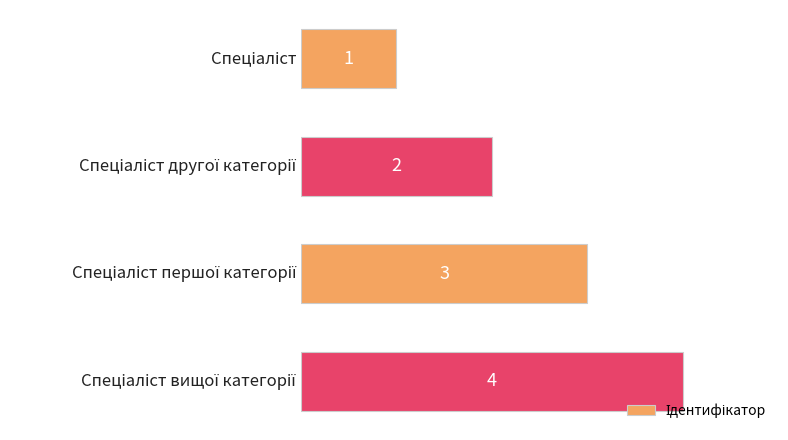

What is the sum of all values?

10